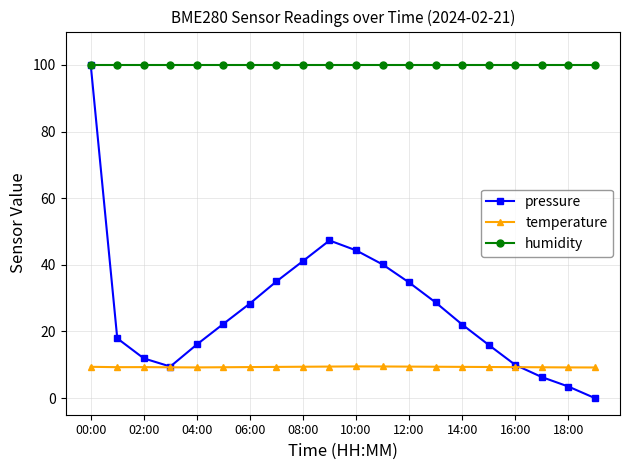

Which series has the largest total across all categories?

humidity